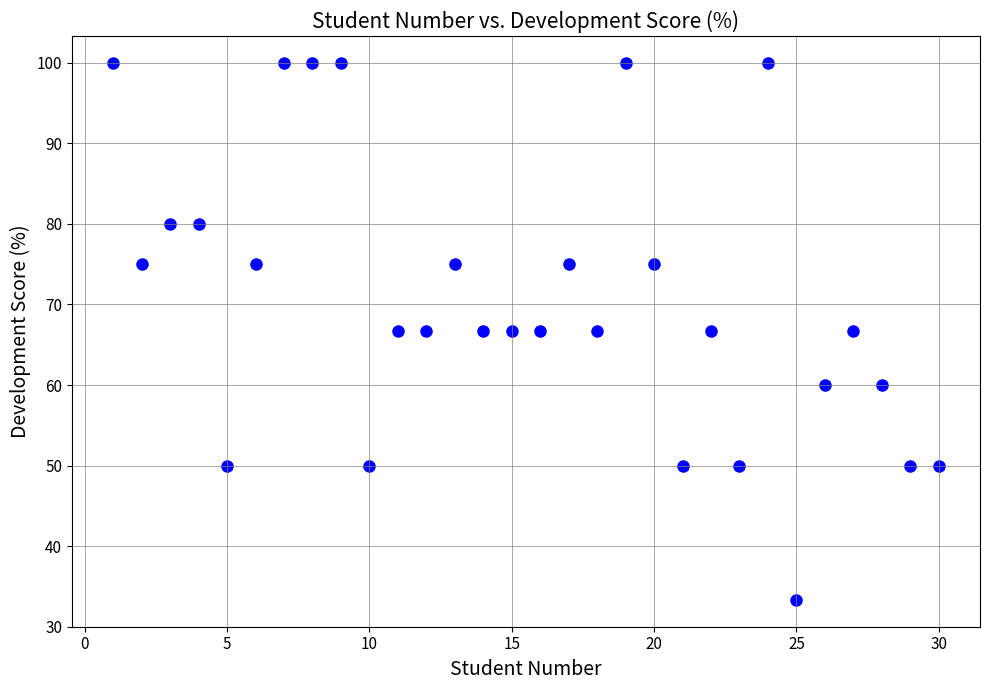

What is the range of X values (max minus min)?

29.0